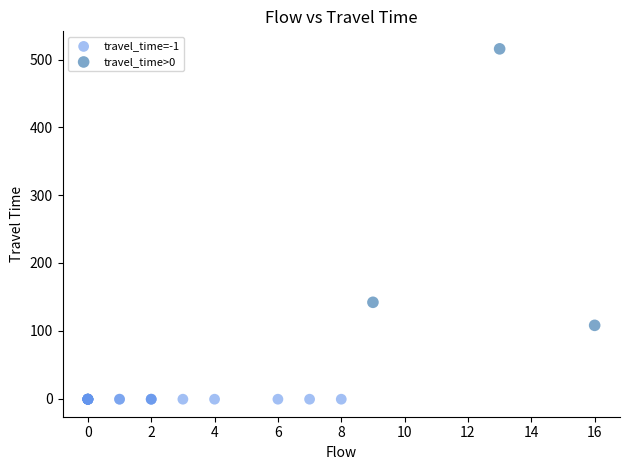

Which series contains the highest Y value?

travel_time>0